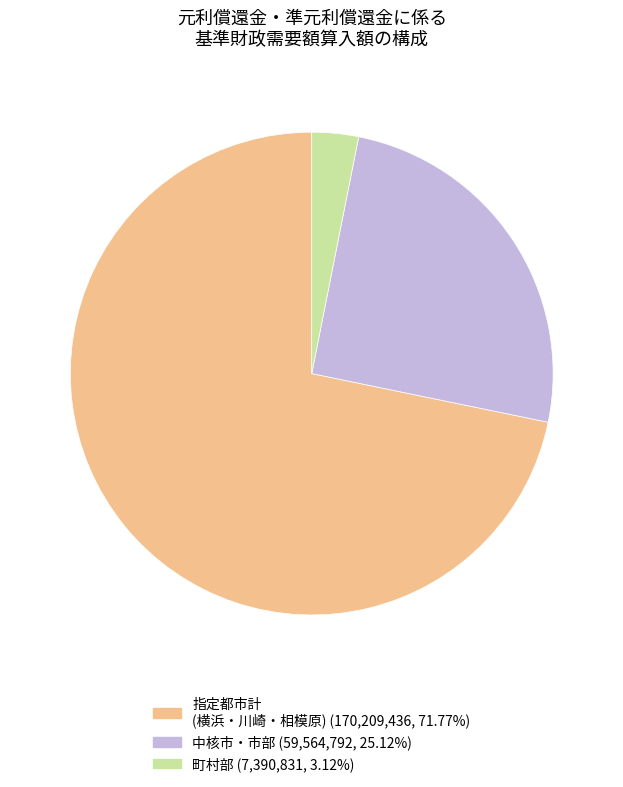

Count the number of slices in the pie.

3